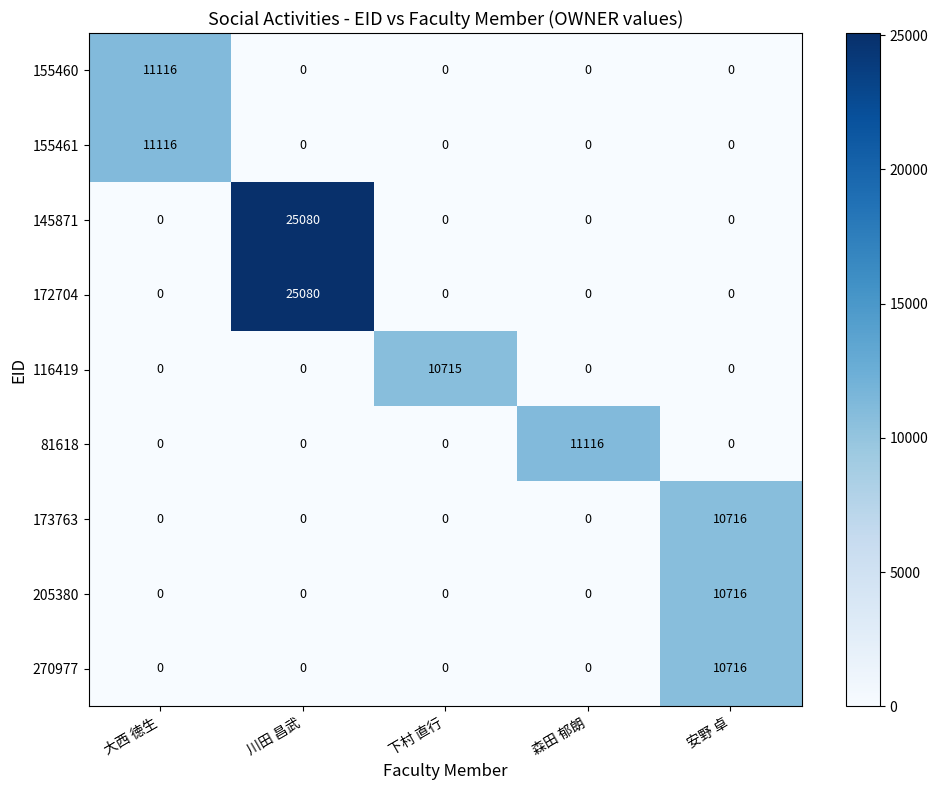

Which series changed the most between 下村 直行 and 森田 郁朗?

81618